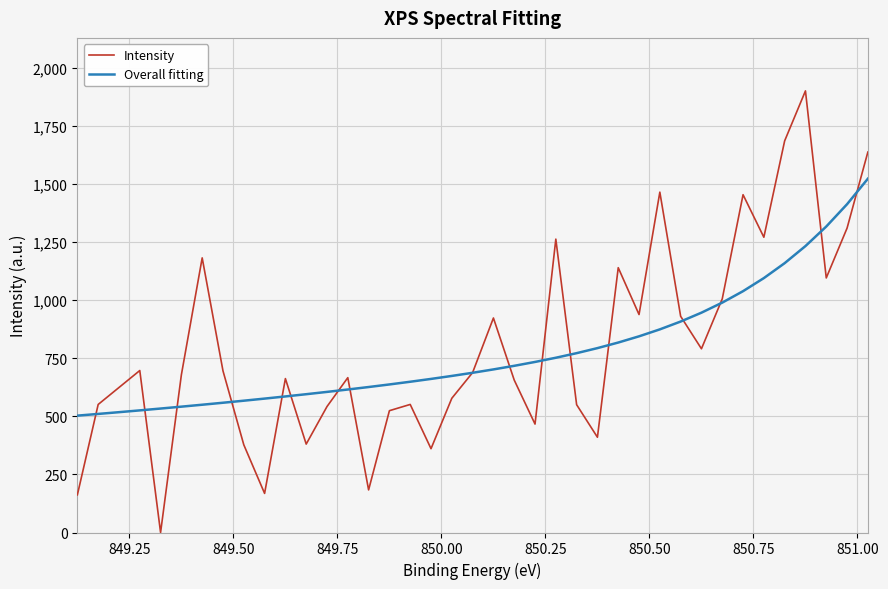

What is the maximum value shown in the chart?

1900.4